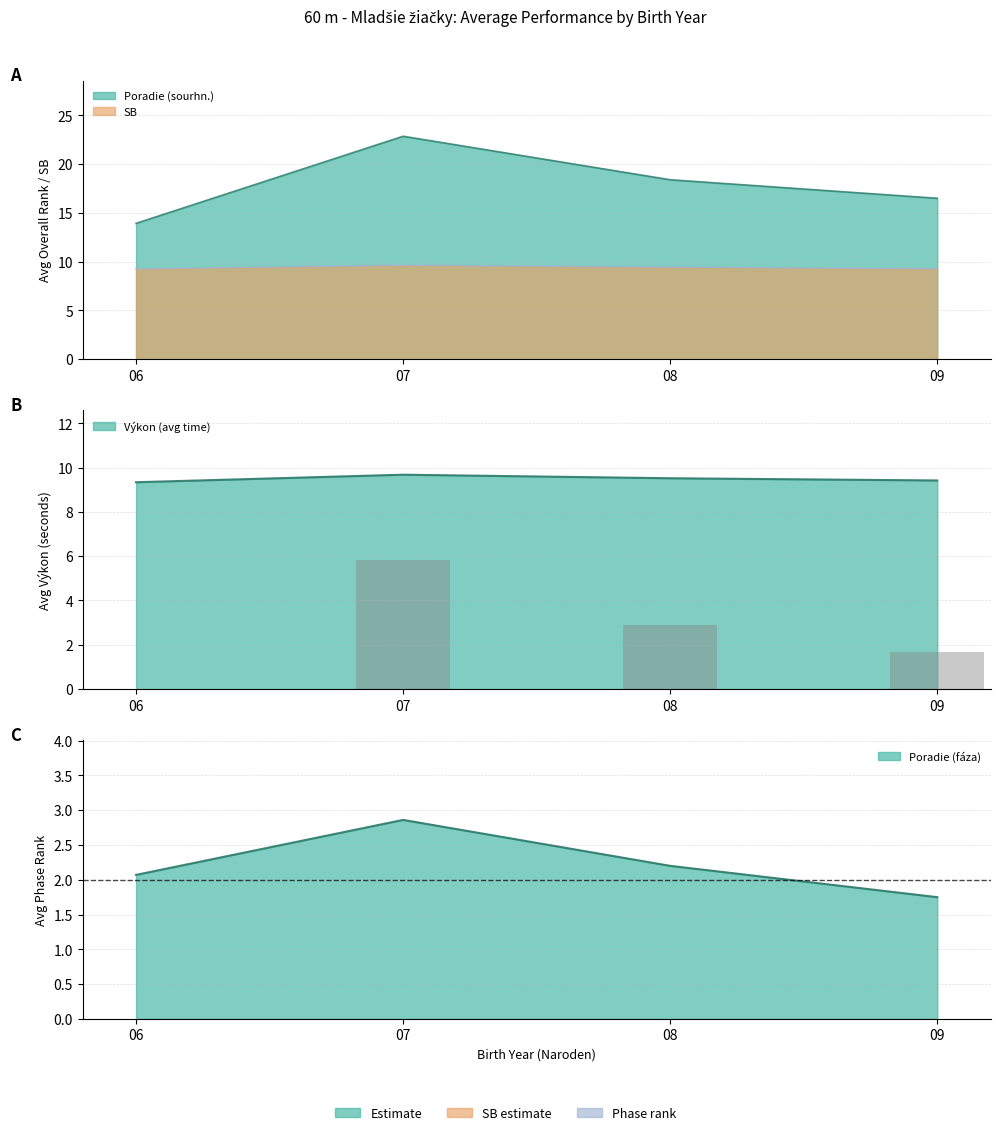

What is the difference between the highest and lowest values at 08?

16.2